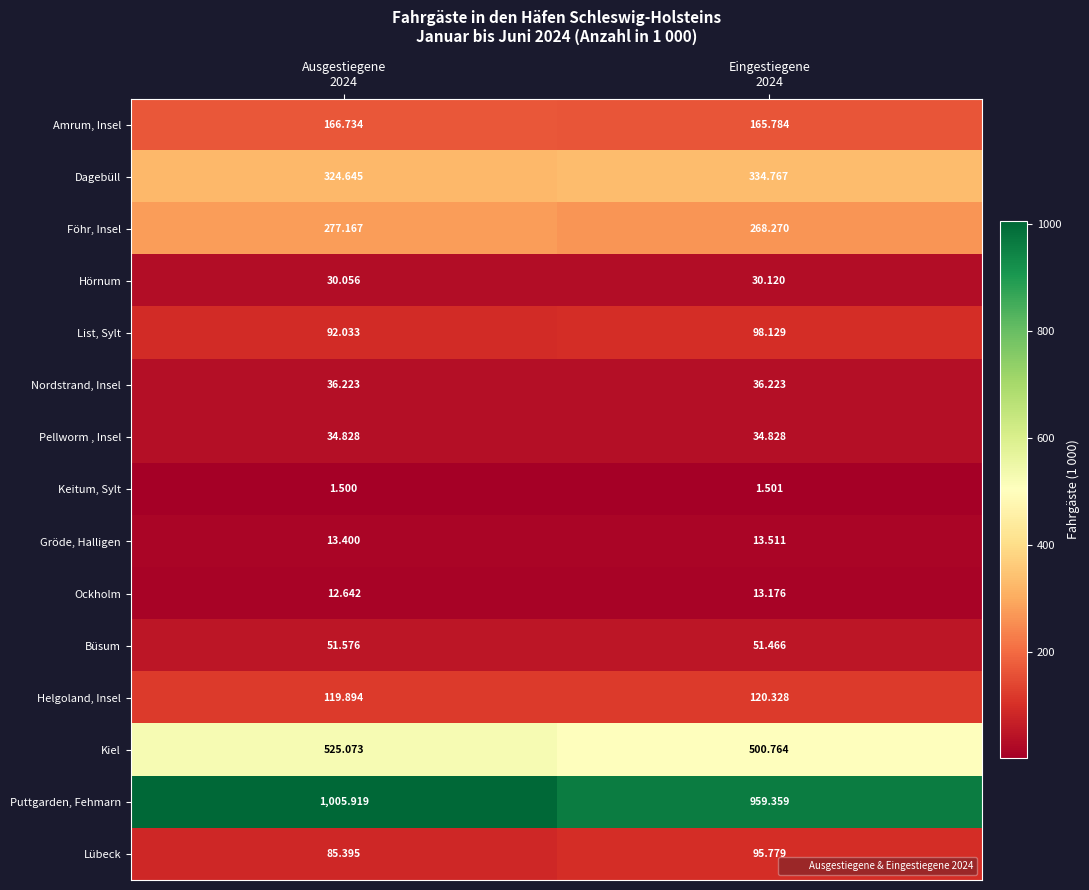

How many data points does each series have?

2